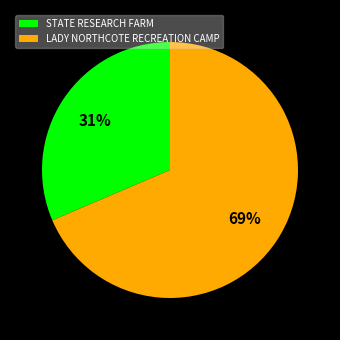

Do LADY NORTHCOTE RECREATION CAMP and STATE RESEARCH FARM together represent more than half of the pie?

Yes